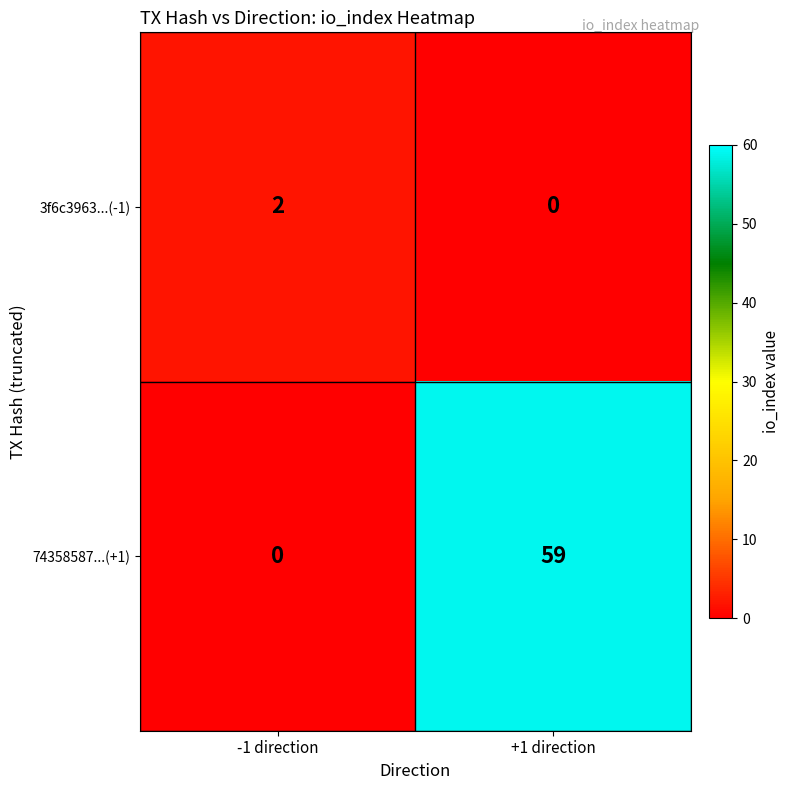

Reading left to right, what are all the values shown in this chart?

3f6c3963...(-1): -1 direction=2	+1 direction=0
74358587...(+1): -1 direction=0	+1 direction=59